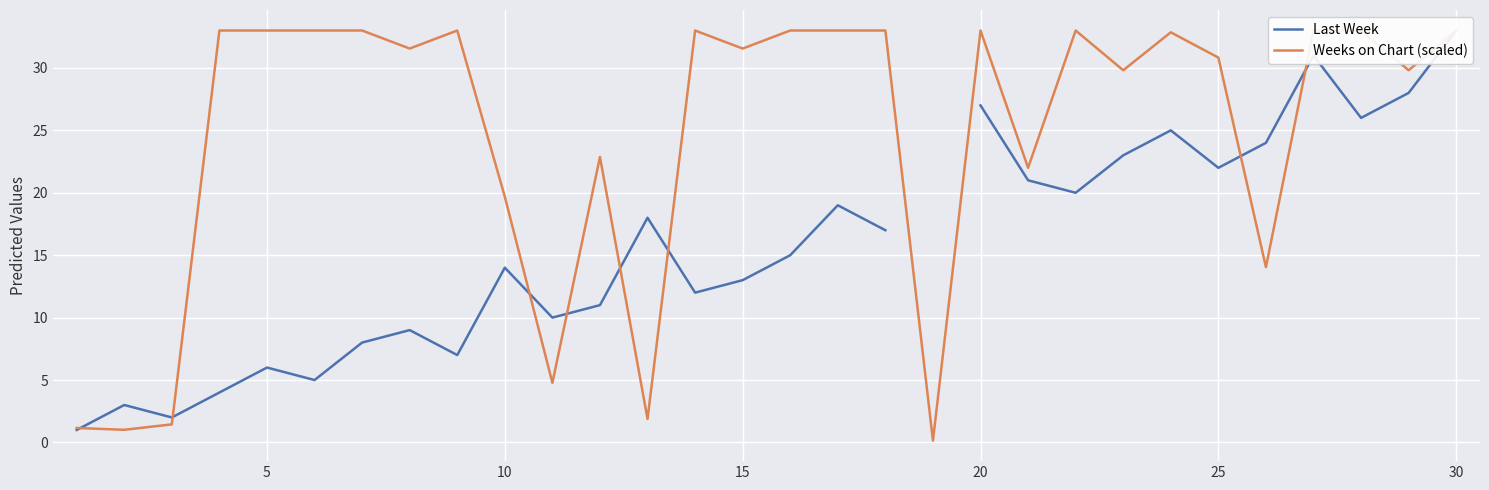

What is the maximum value shown in the chart?

33.0